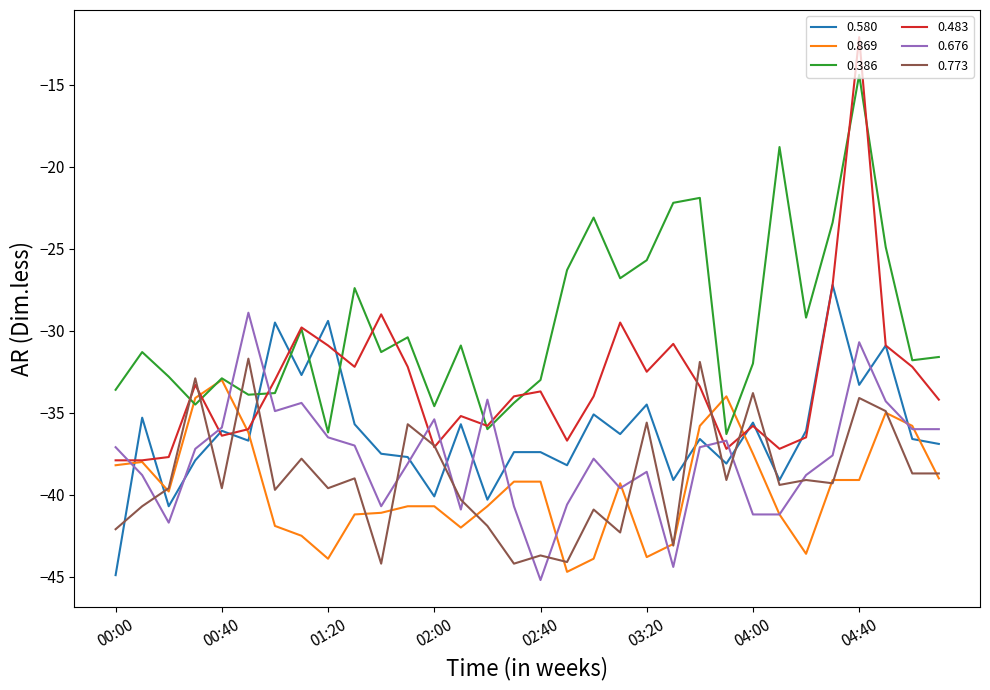

Which series has the largest range (max minus min)?

0.483